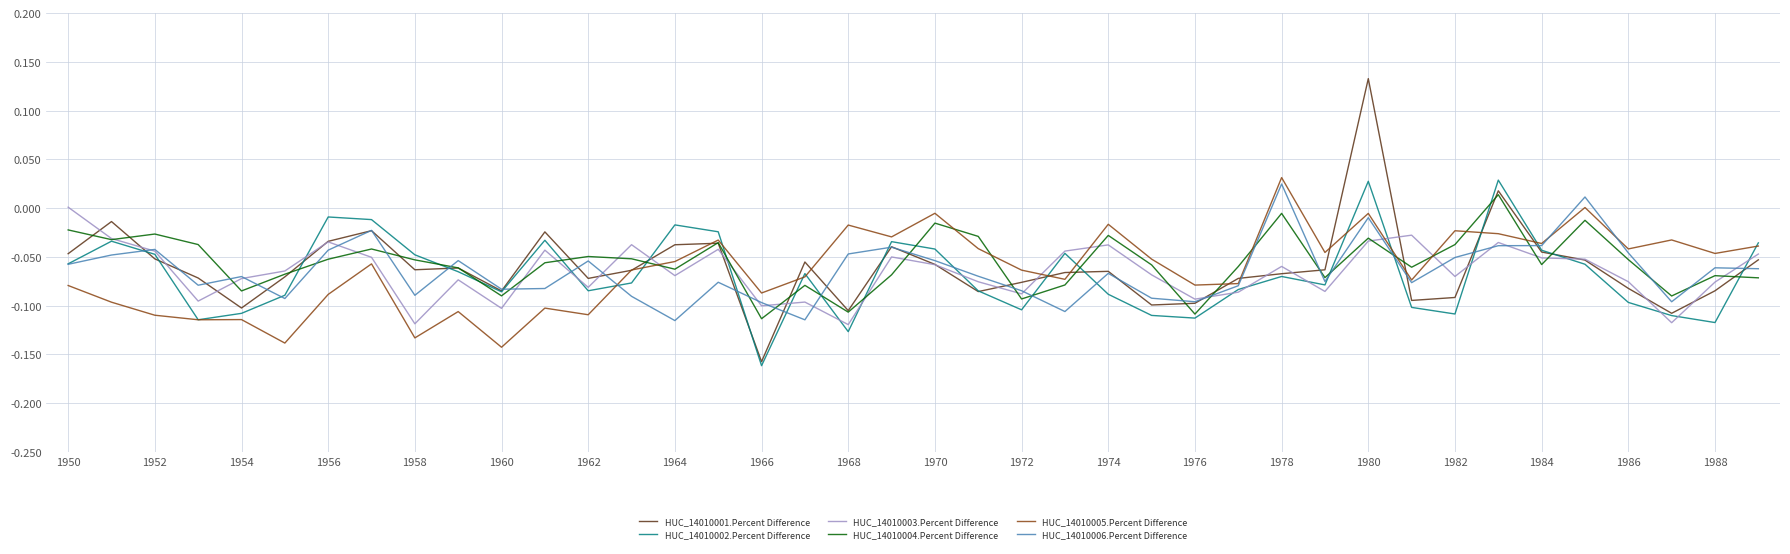

Which series has the largest range (max minus min)?

HUC_14010001.Percent Difference